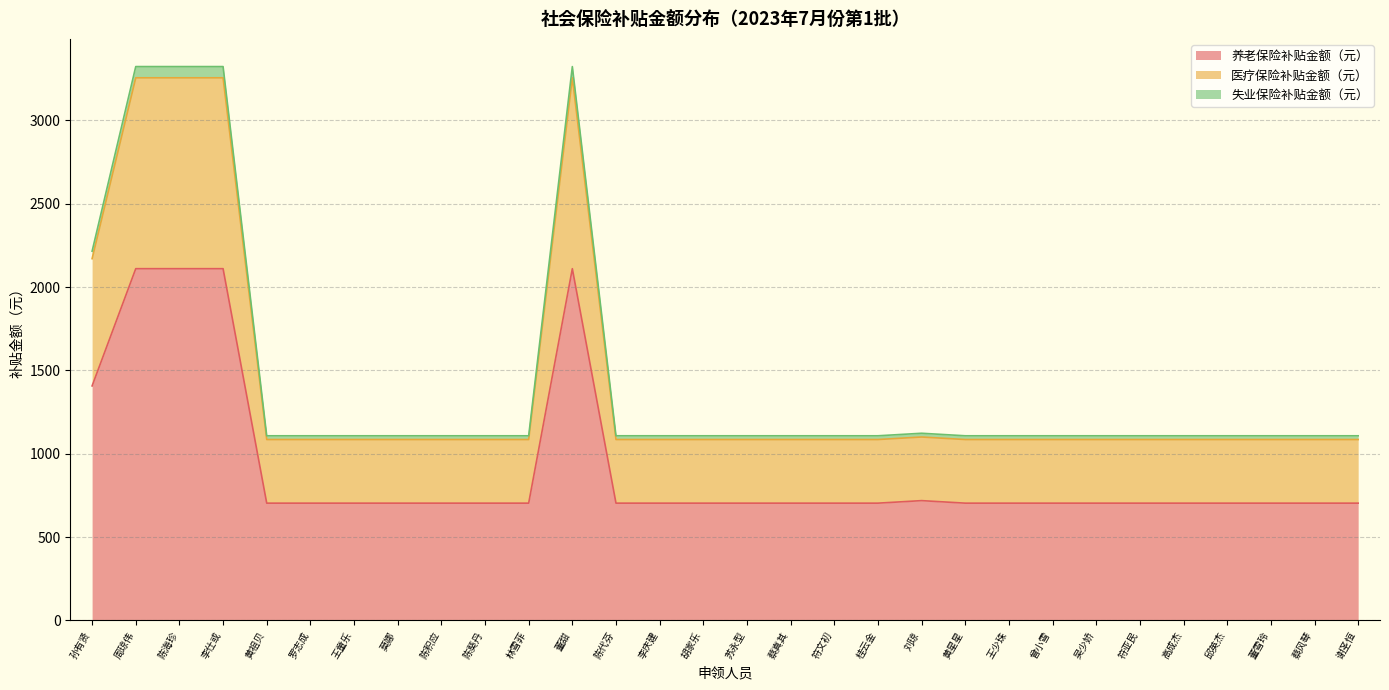

How many interior local peaks does the 养老保险补贴金额（元） series have?

2